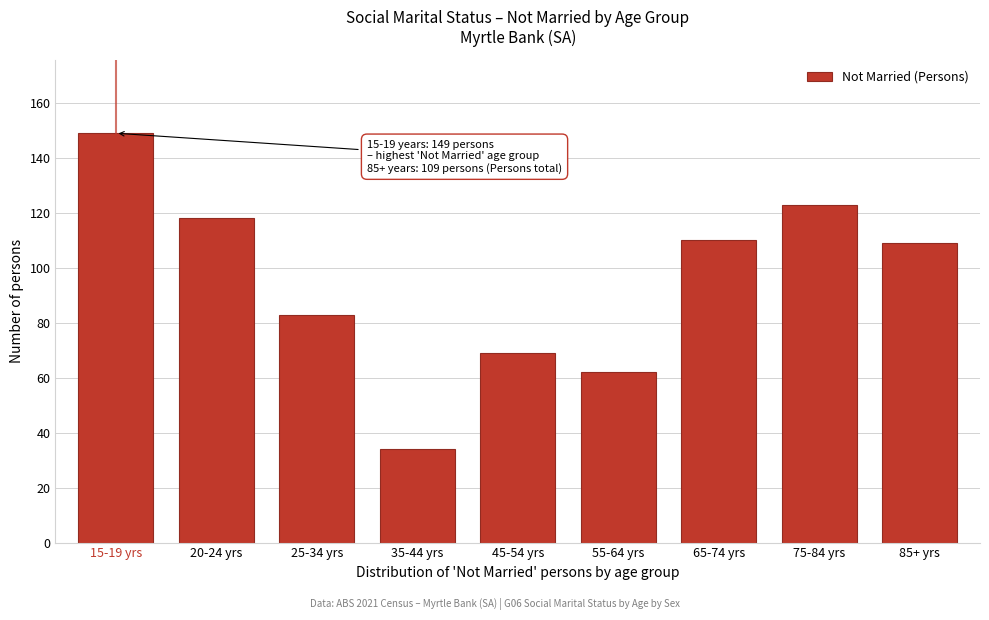

Reading left to right, what are all the values shown in this chart?

15-19 yrs=149	20-24 yrs=118	25-34 yrs=83	35-44 yrs=34	45-54 yrs=69	55-64 yrs=62	65-74 yrs=110	75-84 yrs=123	85+ yrs=109